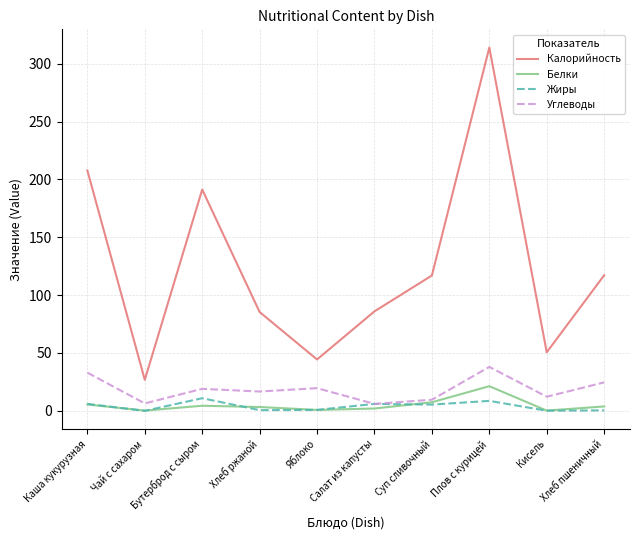

What is the difference between the maximum and second lowest values in the Белки series?

21.1